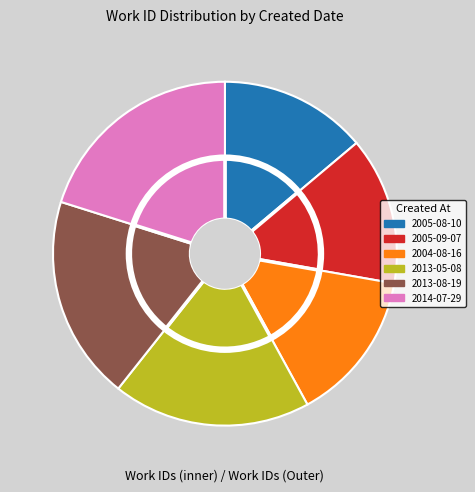

What percentage is the 2013-08-19 slice, to the nearest percent?

19%